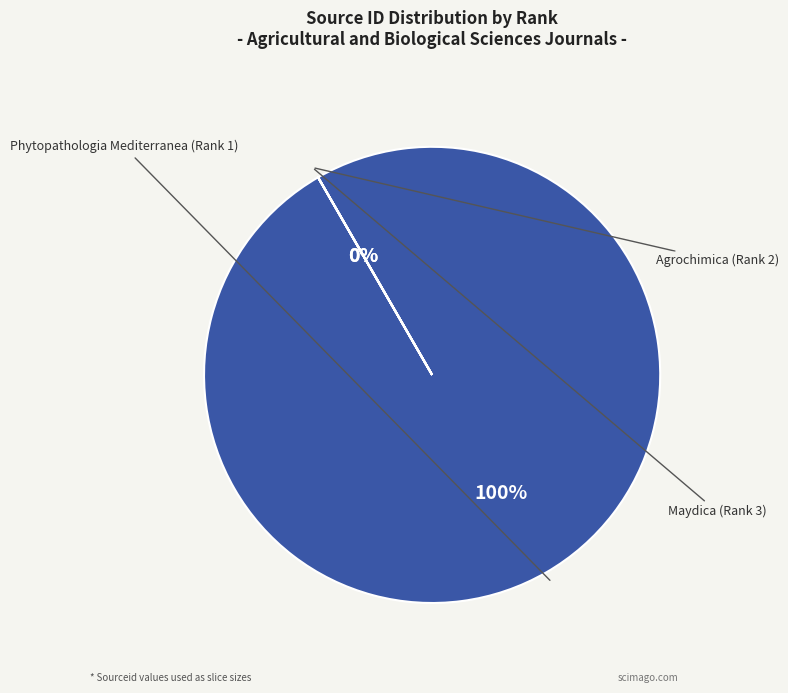

Is it true that Agrochimica (Rank 2) is 0% of the pie?

True